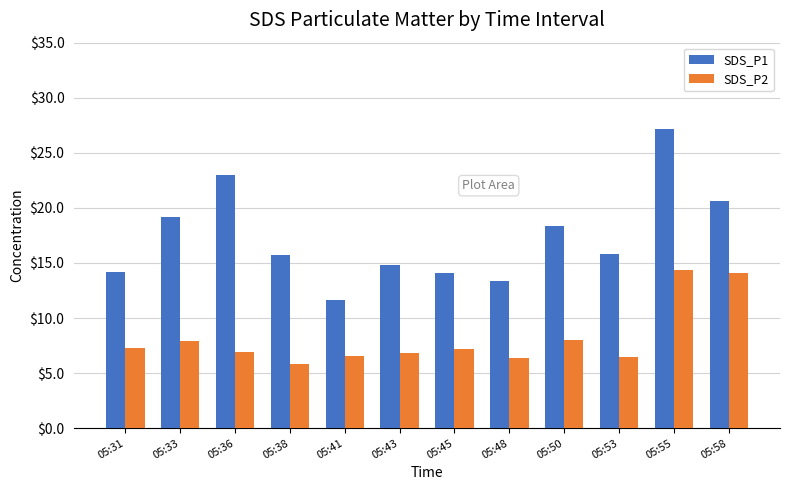

Which series has the widest spread of values?

SDS_P1